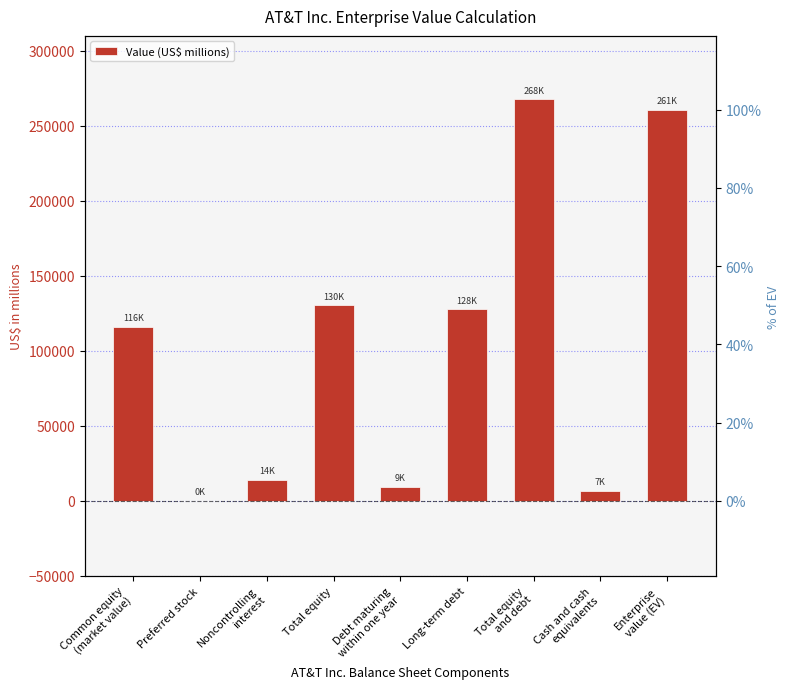

Is it true that the value at Cash and cash
equivalents is 10542?

False